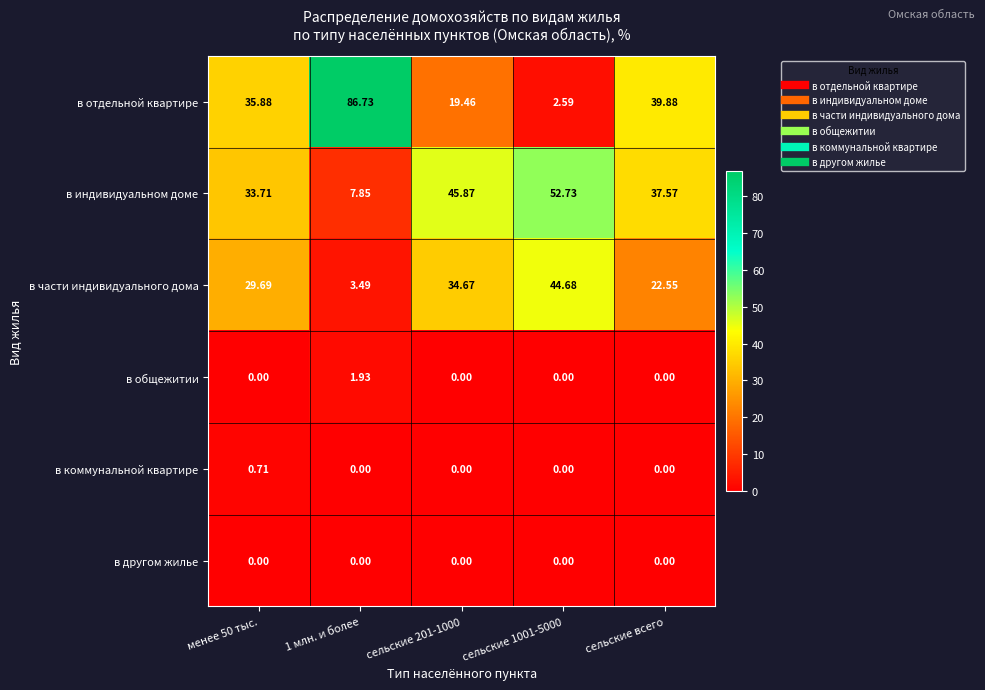

Which series changed the most between 1 млн. и более and сельские всего?

в отдельной квартире